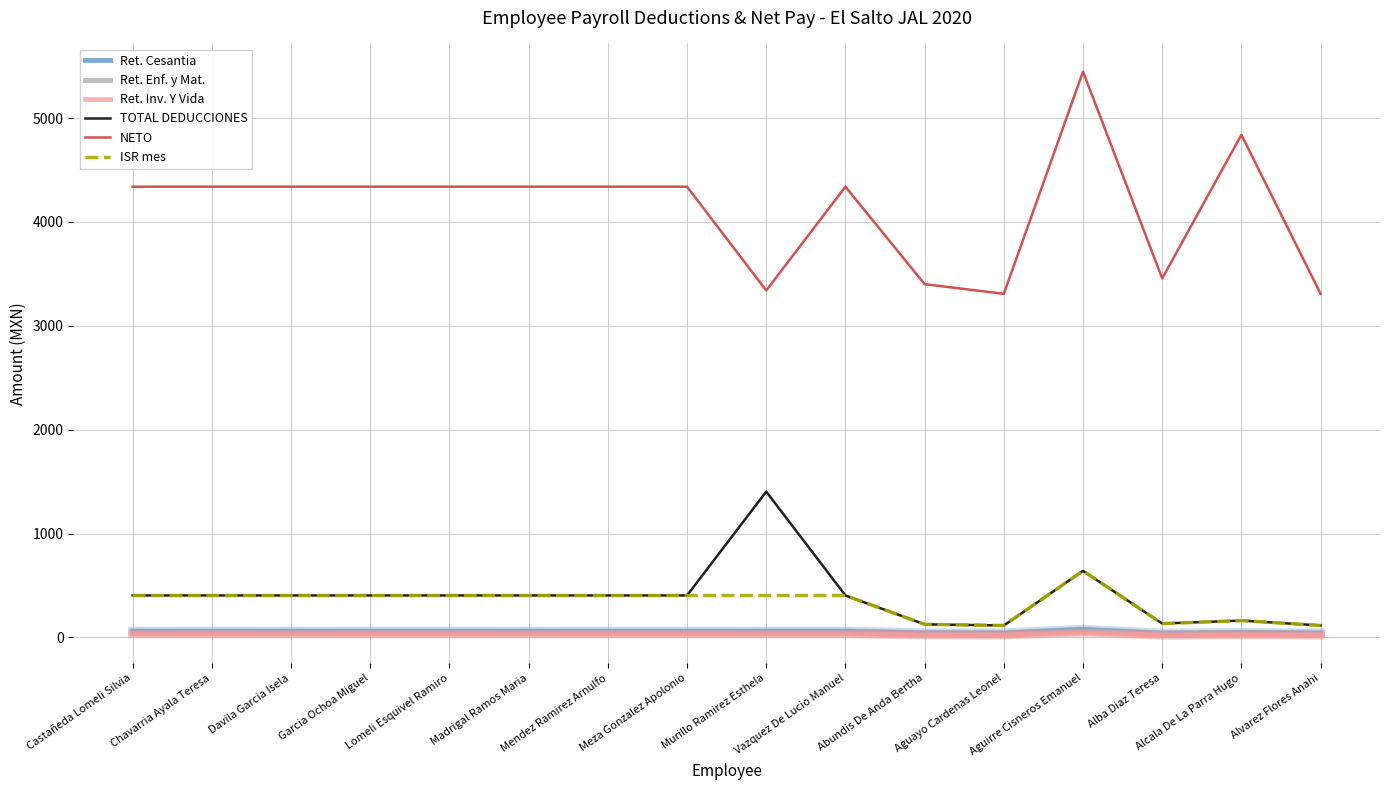

What is the sum of all Ret. Cesantia values?

892.9